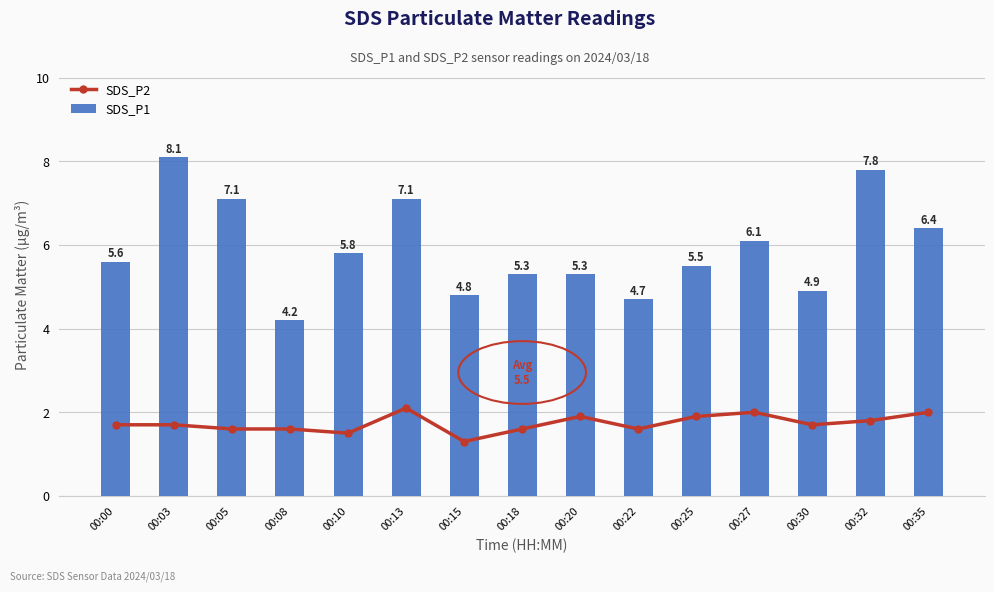

Is it true that SDS_P1 equals 4.9 at 00:30?

True